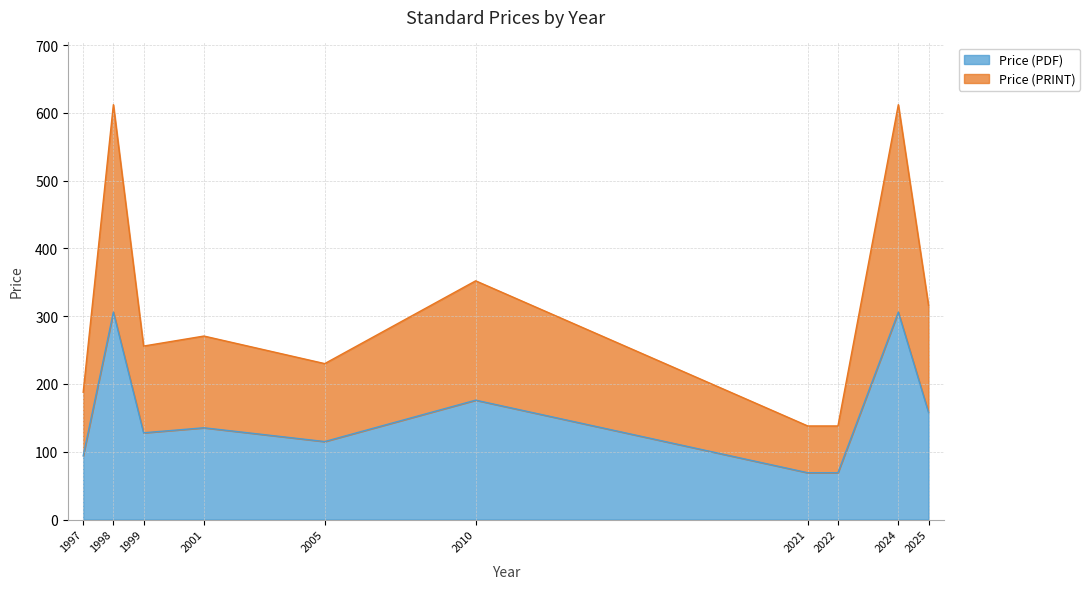

Where is the first local minimum for Price (PRINT)?

1999